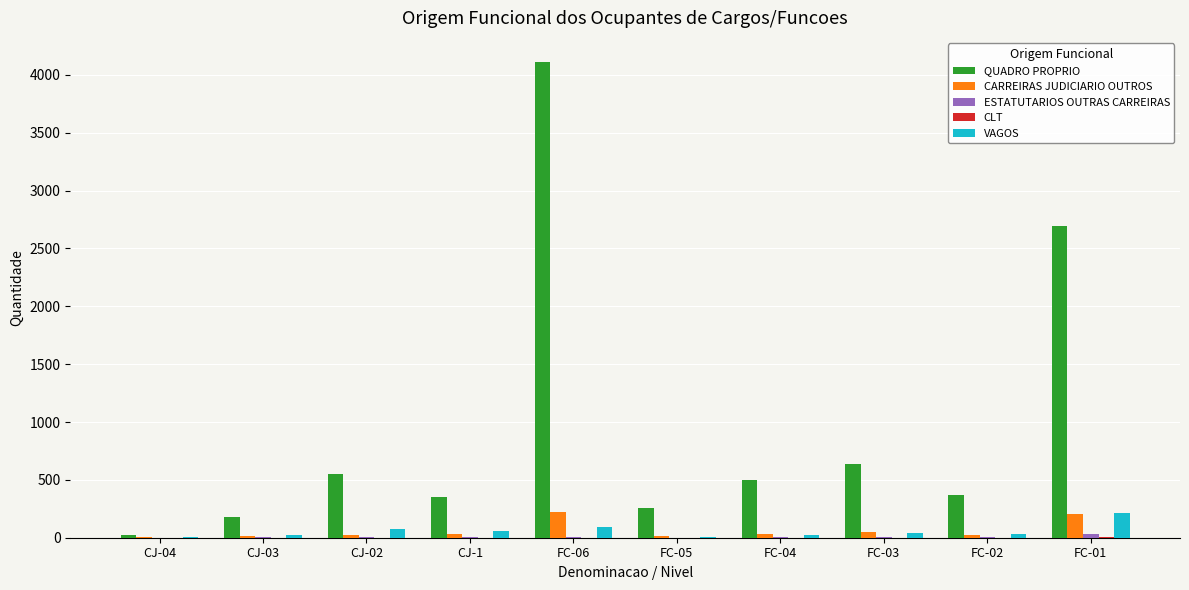

Are the bars horizontal?

No